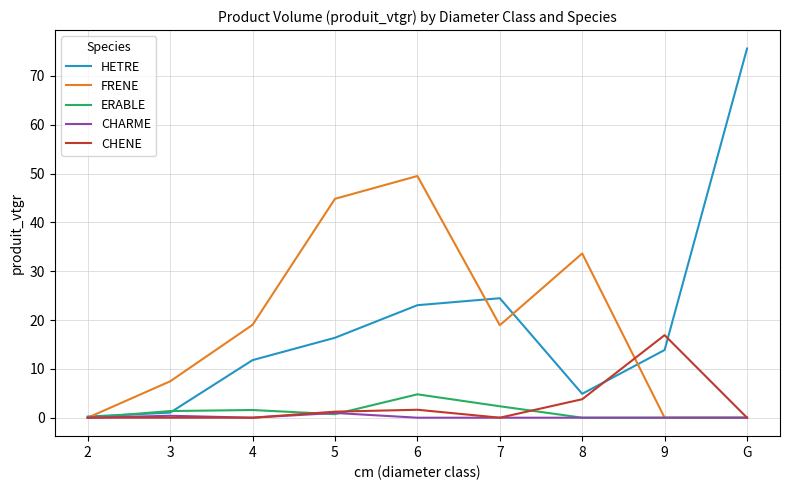

What is the total value across all series at 8?

42.3